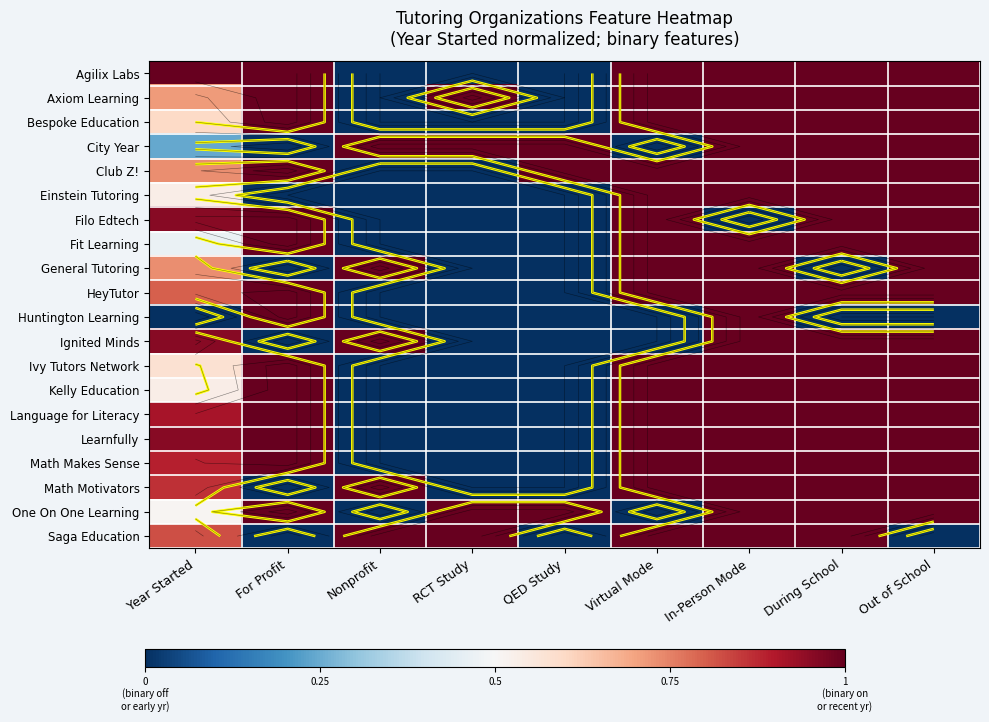

The value of Filo Edtech at Nonprofit is -0.5. True or false?

False